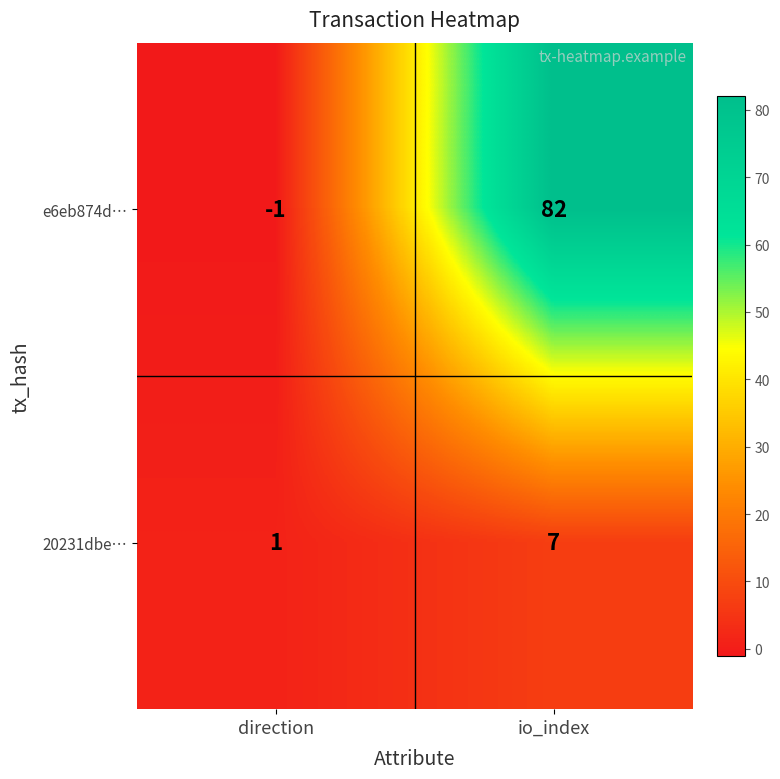

Which series has the largest total across all categories?

e6eb874d…